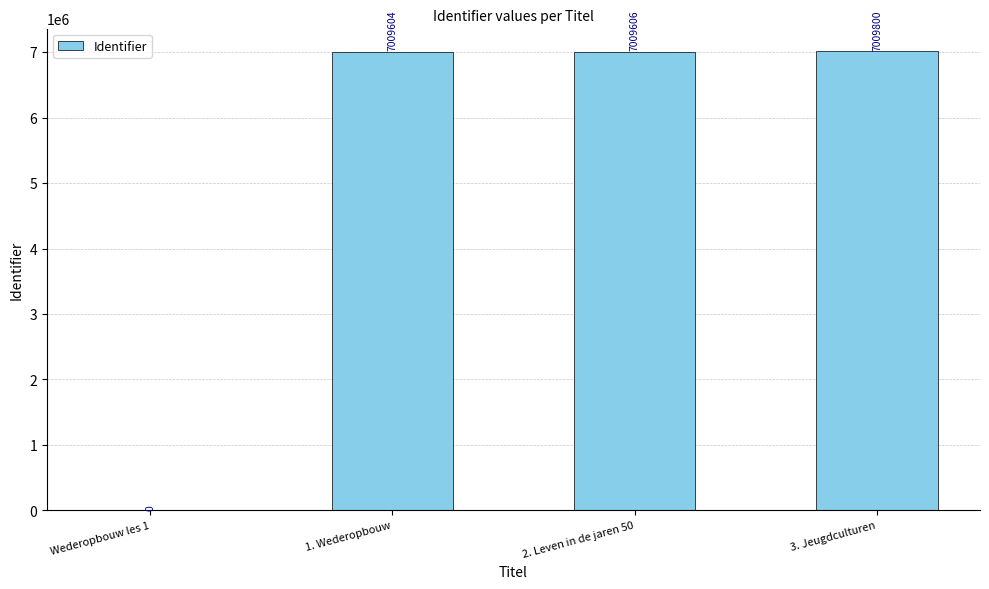

What is the maximum value shown in the chart?

7009800